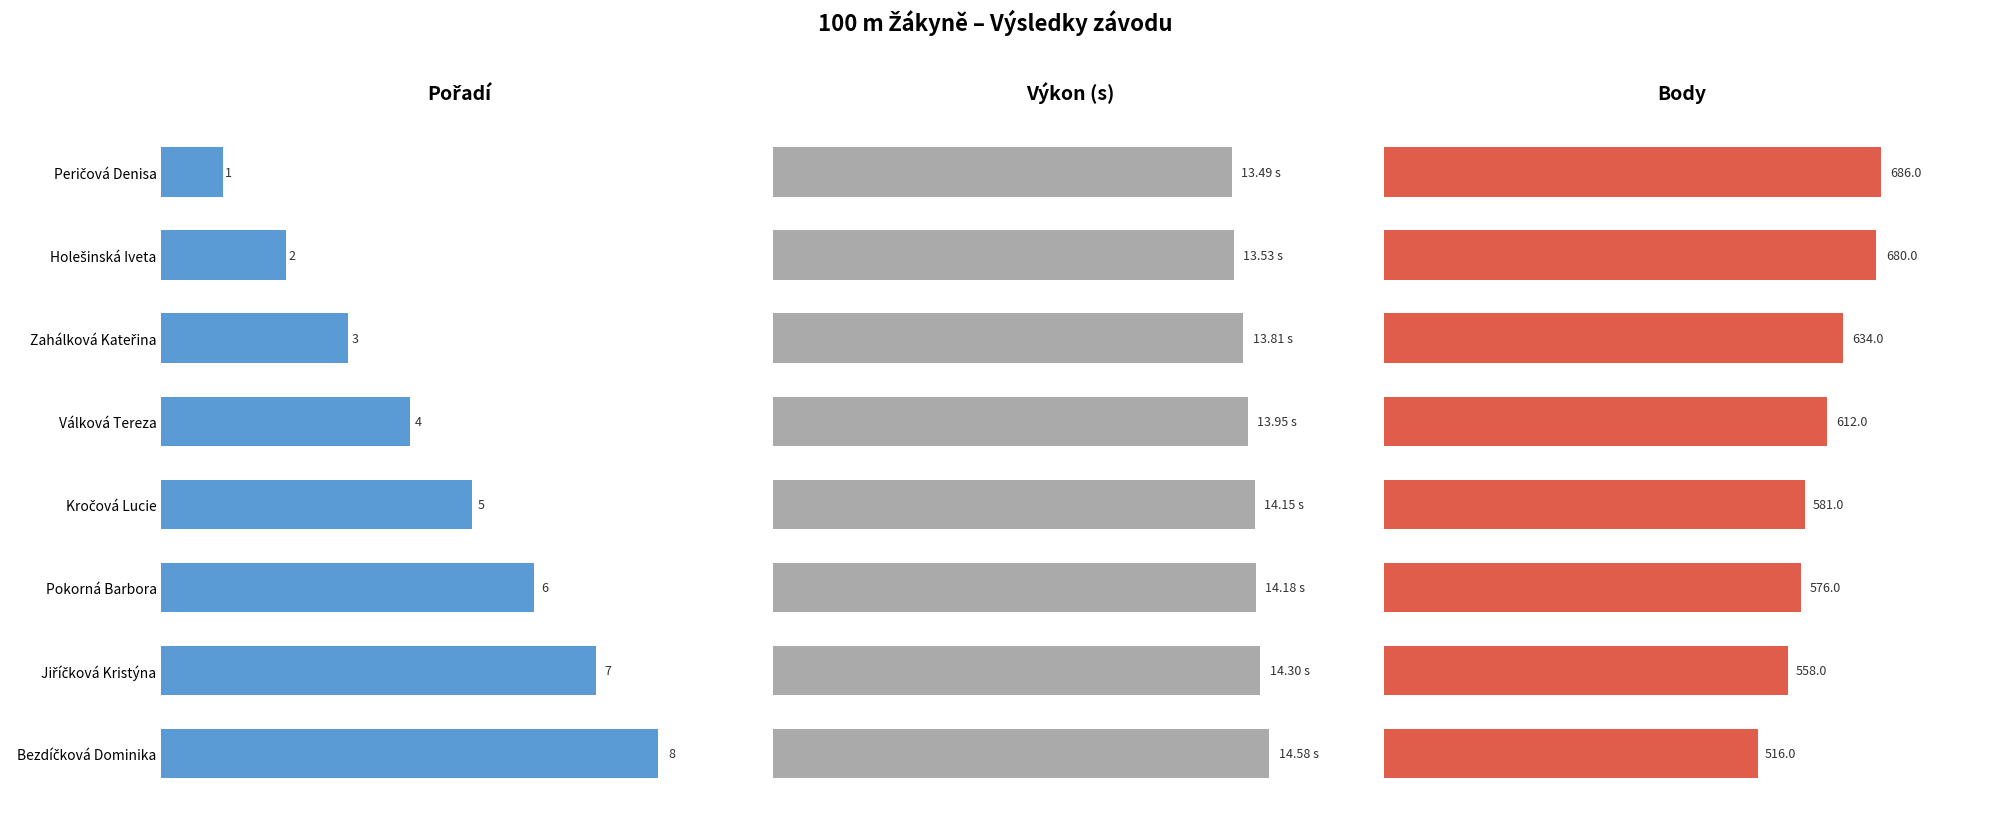

List the series in order of their peak value, highest first.

Body, Výkon, Pořadí